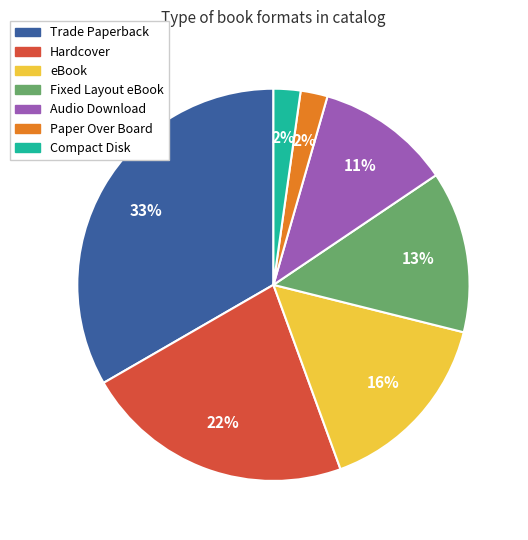

To the nearest percent, what is the average slice percentage?

14%